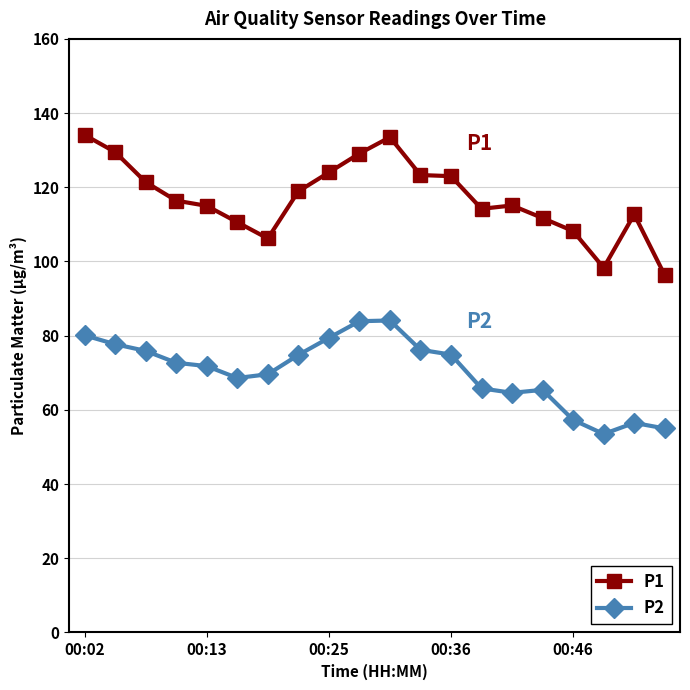

What is the value of the P1 point at the 7th from the left?

106.2